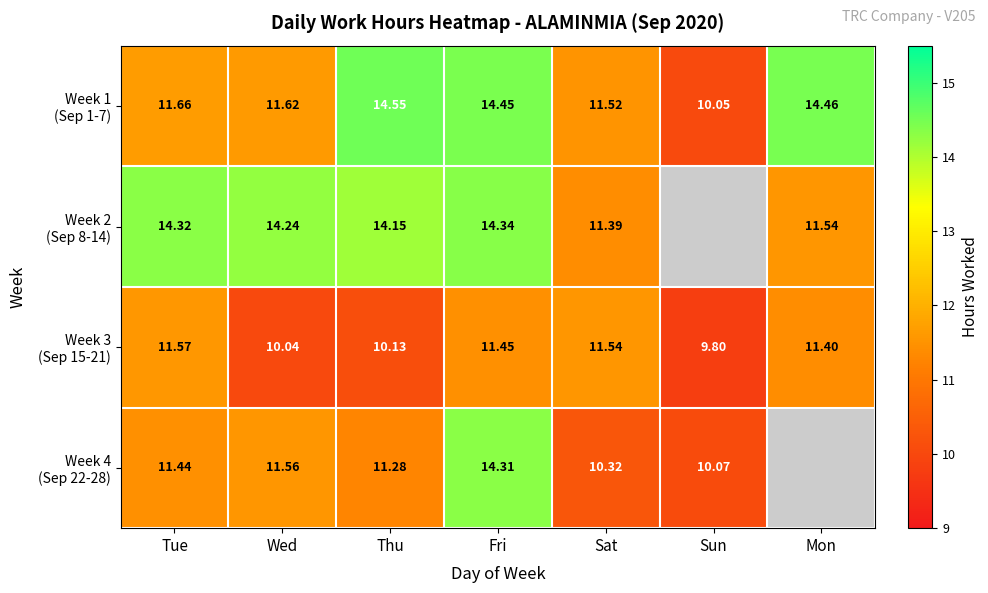

Which series has the largest total across all categories?

Week 1 (Sep 1-7)